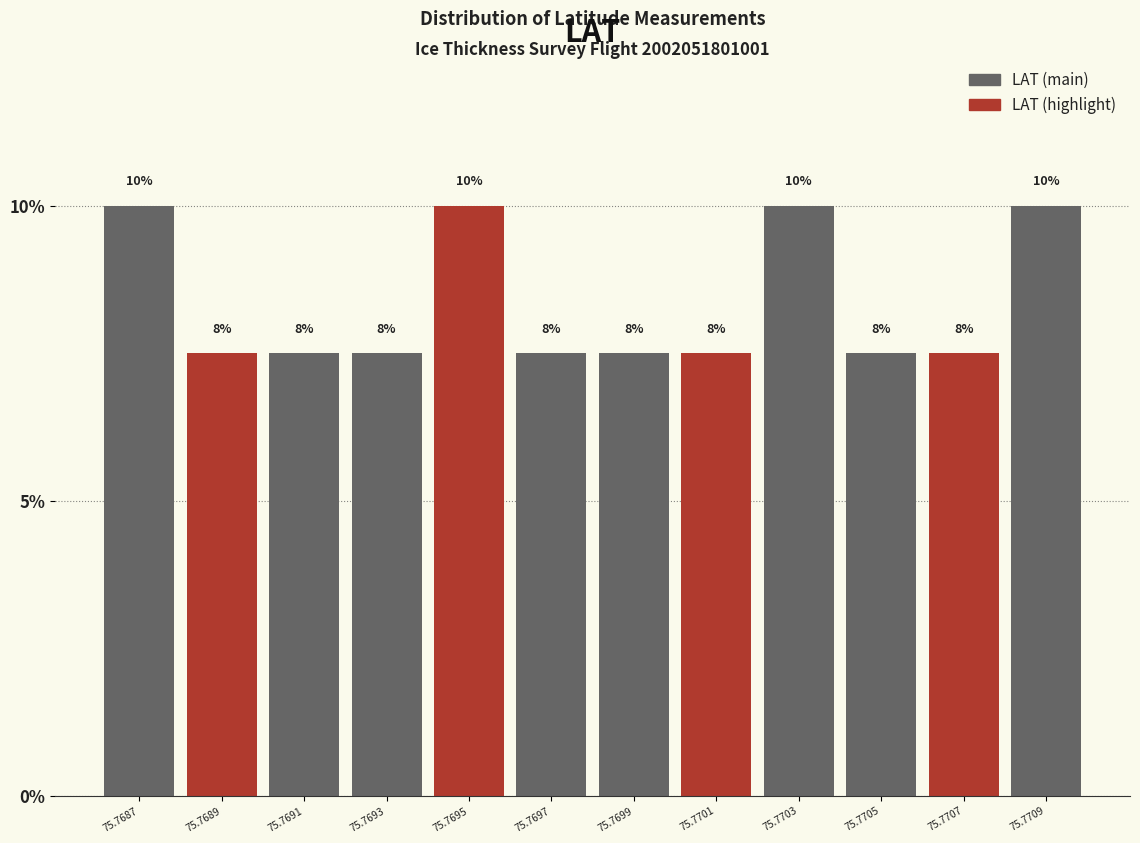

How many bars are there in total?

12